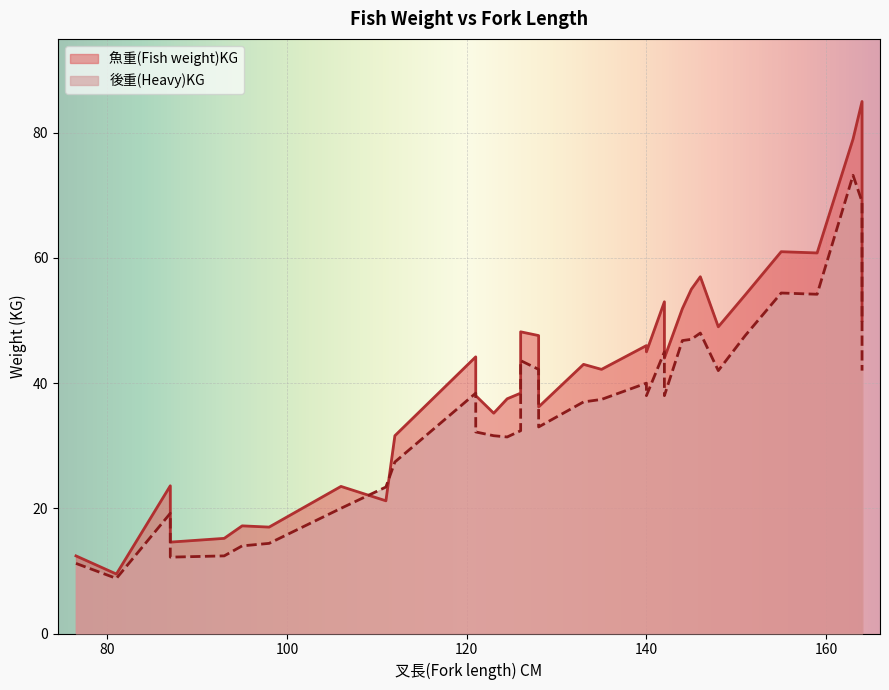

At how many categories does at least one series exceed 52?

8